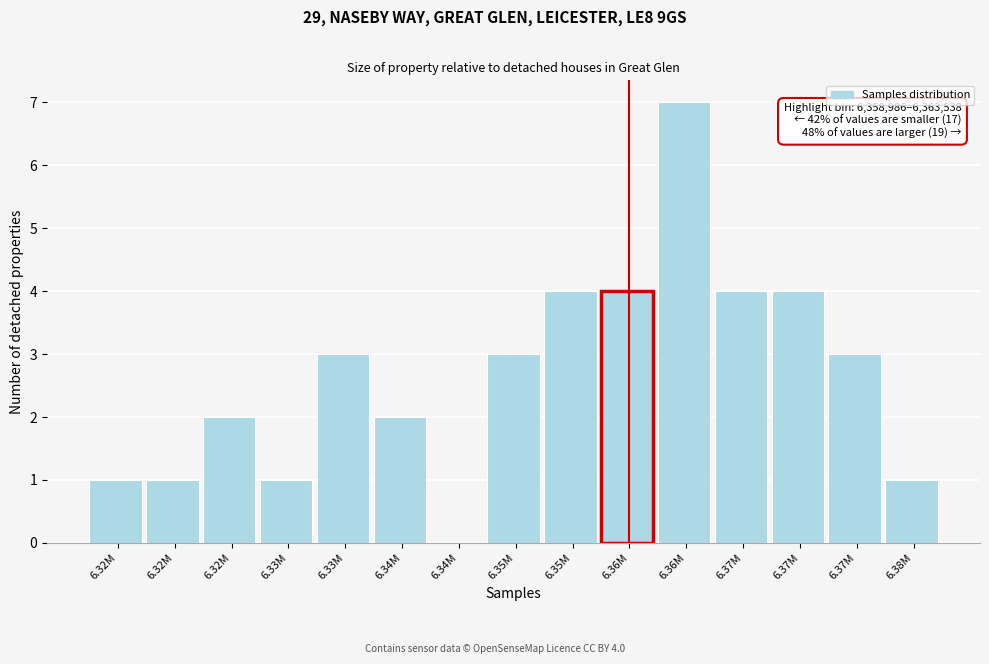

How many series are shown in this chart?

1